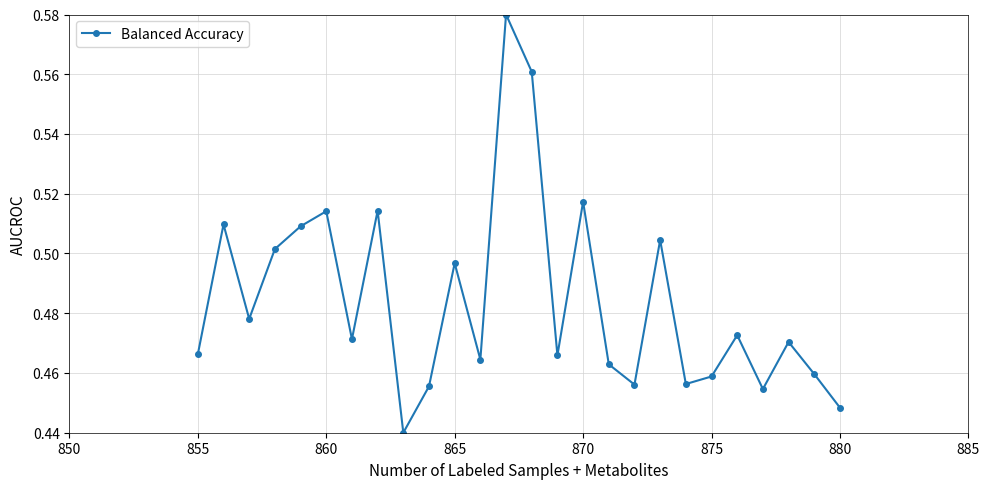

How many points are lower than both their immediate neighbors (excluding endpoints)?

8